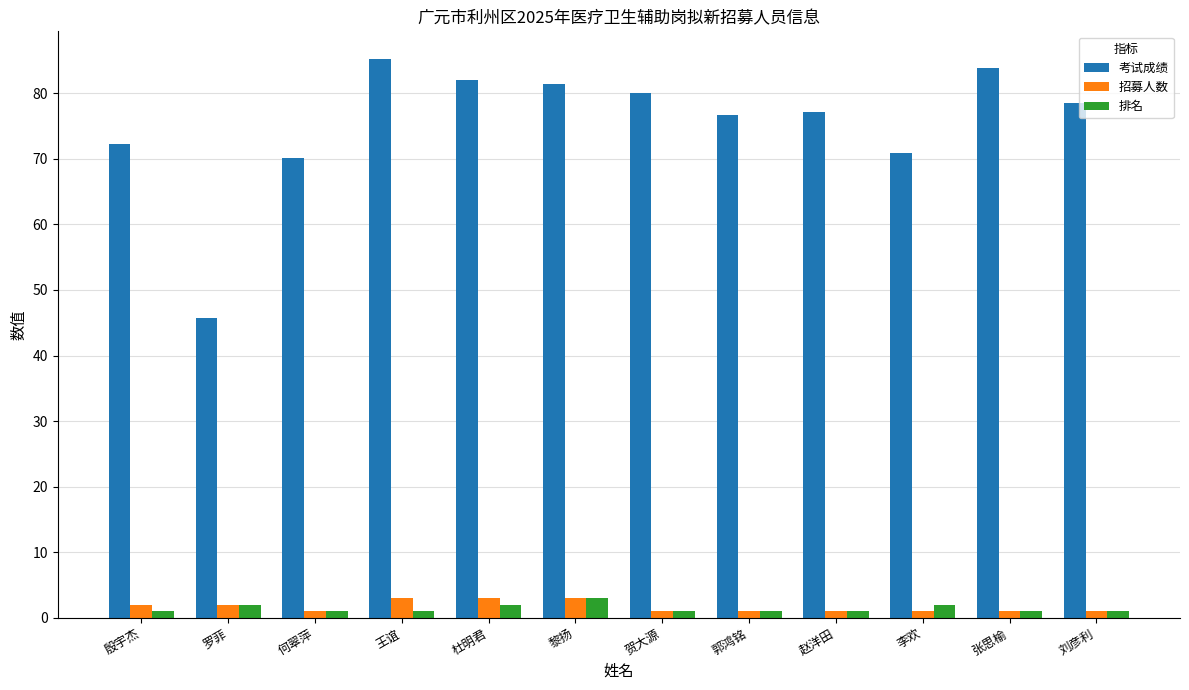

What is the label of the 3rd bar from the right?

李欢